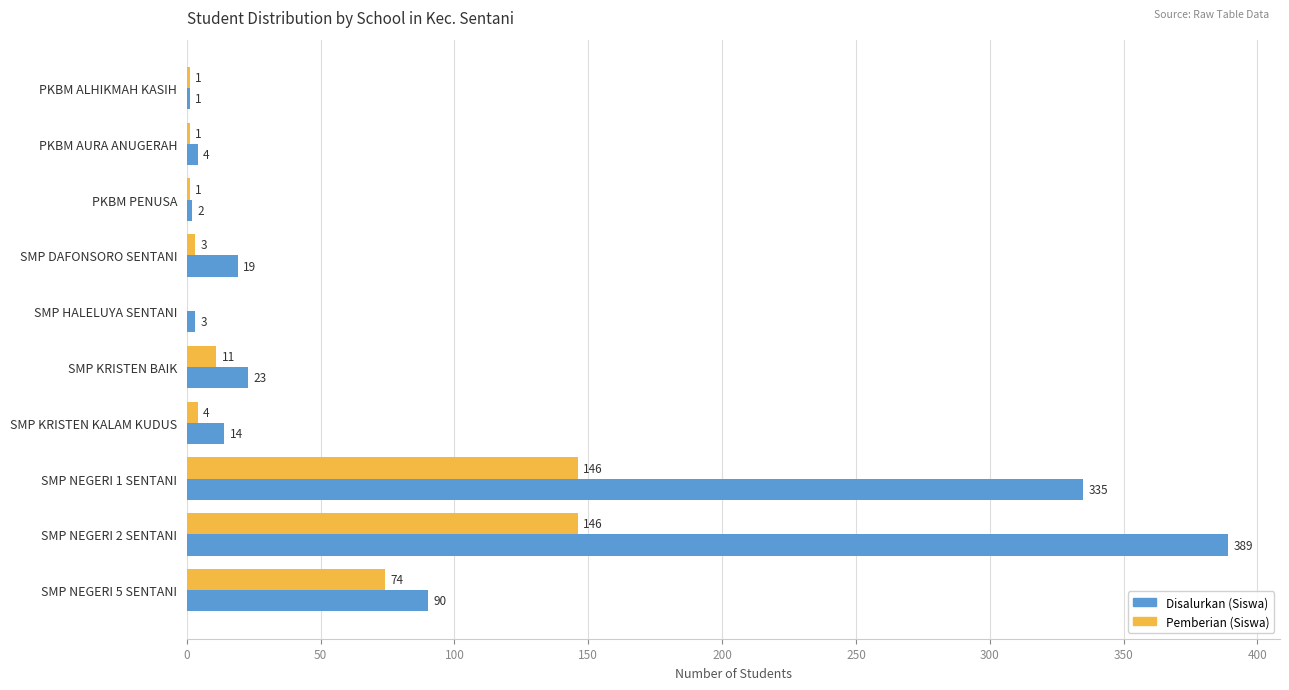

What is the highest value of the Pemberian (Siswa) series?

146